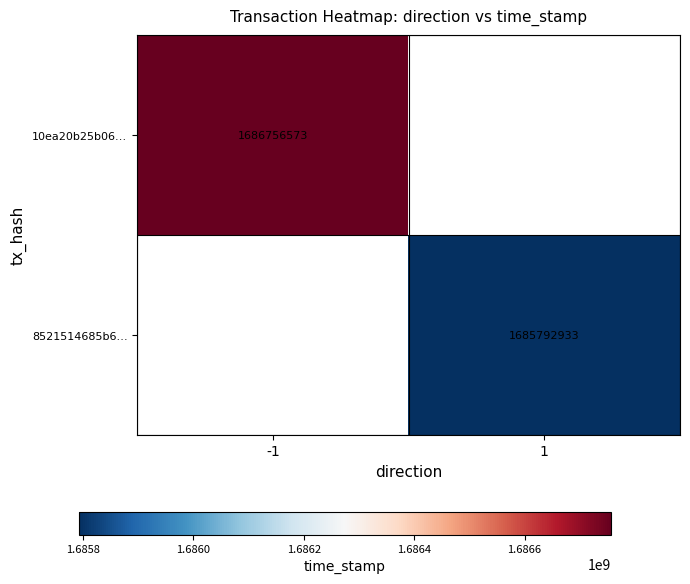

The value of 8521514685b6… at 1 is 1685792933. True or false?

True